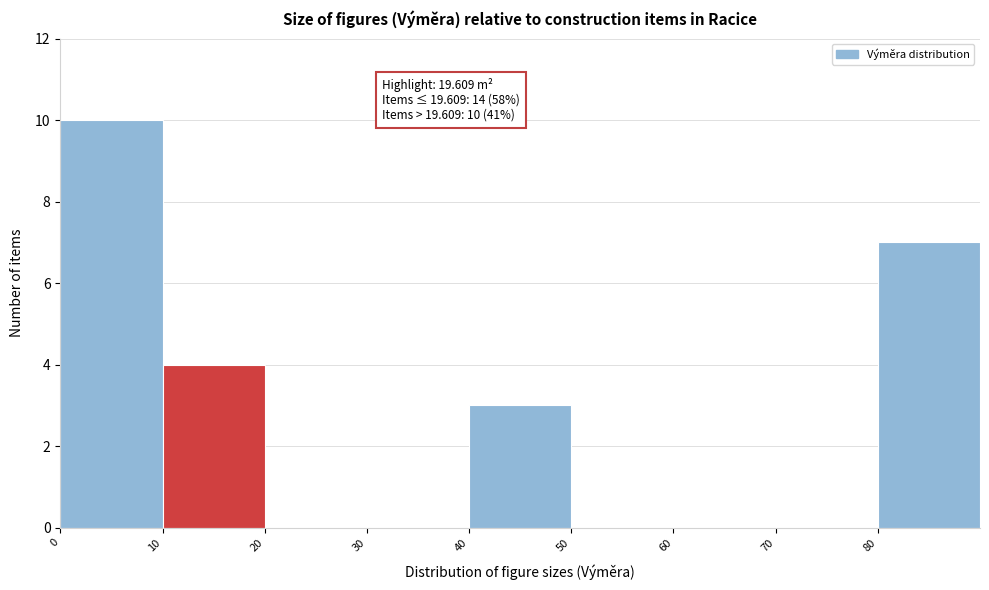

Which range on the x-axis has the tallest bar?

0 to 10